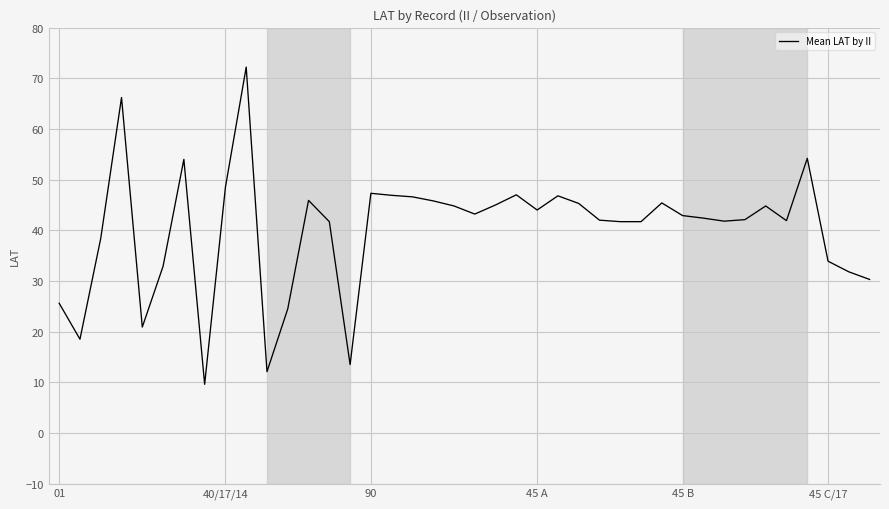

What is the difference between the maximum and minimum values?

62.6